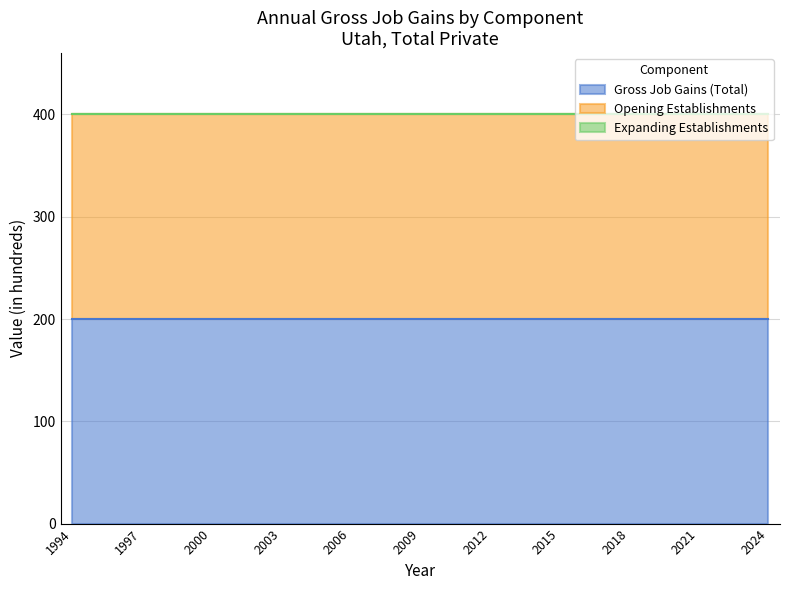

True or false: Gross Job Gains (Total) has more than 1 points higher than both neighbors.

False